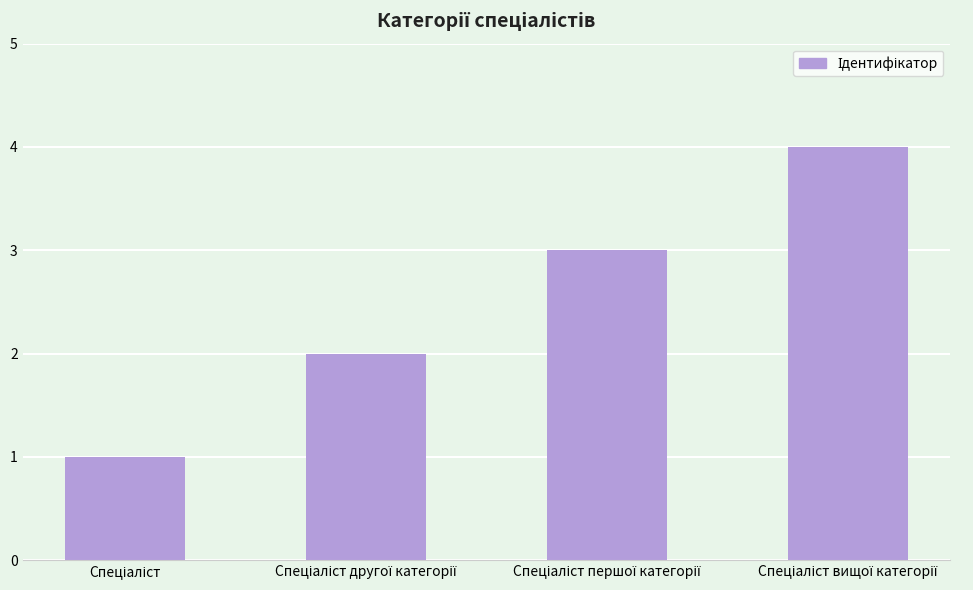

What is the sum of all values?

10